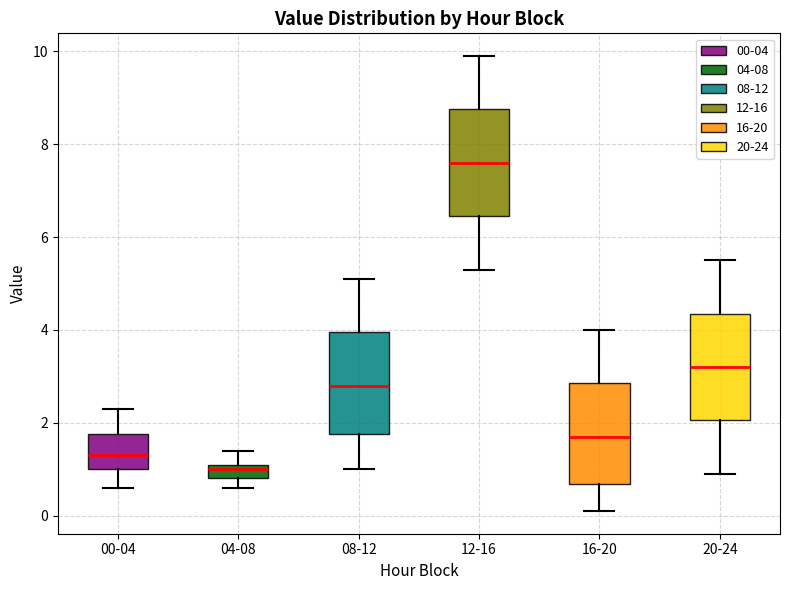

Reading left to right, transcribe this box plot: for each box, give where its median line is, the range the box spans, and where its two whiskers end, as read against the y-axis. The values are not printed on the chart, so give them approximately, as read against the axis.

00-04: median 1.4, box 1.0 to 1.8, whiskers 0.6 to 2.4
04-08: median 1.0, box 0.8 to 1.2, whiskers 0.6 to 1.4
08-12: median 2.8, box 1.8 to 4.0, whiskers 1.0 to 5.2
12-16: median 7.6, box 6.4 to 8.8, whiskers 5.4 to 10.0
16-20: median 1.8, box 0.6 to 2.8, whiskers 0.2 to 4.0
20-24: median 3.2, box 2.0 to 4.4, whiskers 1.0 to 5.6